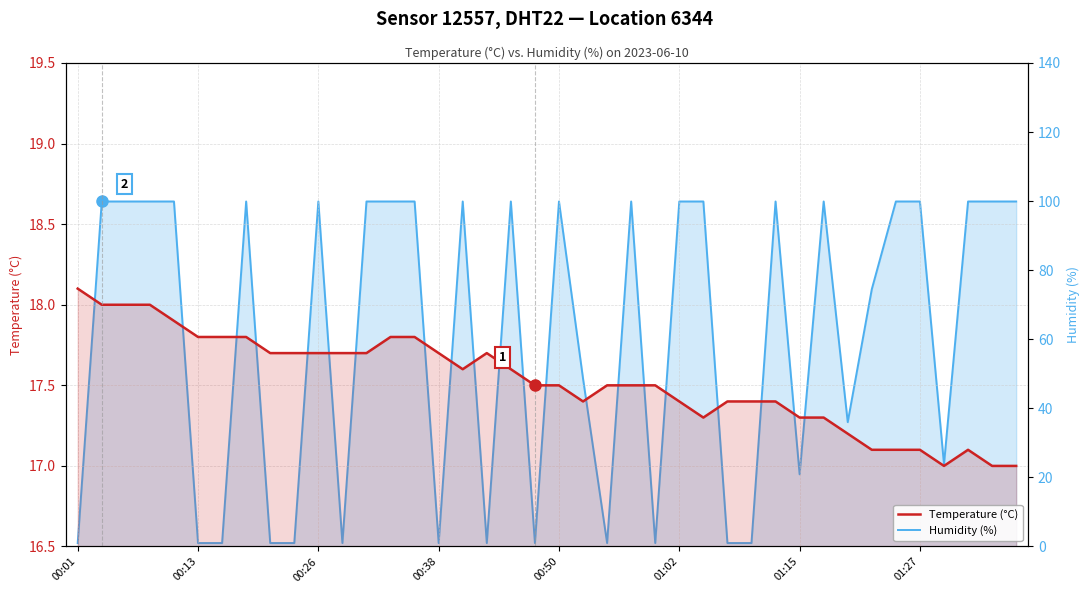

List the labels in order of Temperature (°C) value, smallest first.

36, 38, 39, 33, 34, 35, 37, 32, 26, 30, 31, 21, 25, 27, 28, 29, 19, 20, 22, 23, 24, 16, 18, 8, 9, 10, 11, 12, 15, 17, 01:02, 01:15, 01:27, 13, 14, 00:50, 00:13, 00:26, 00:38, 00:01